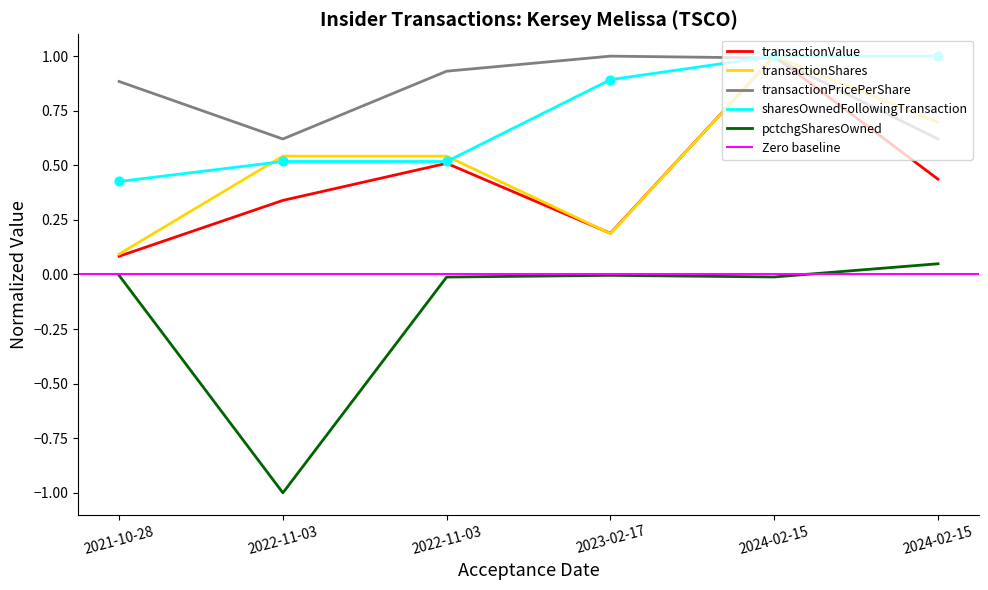

Which series contains the lowest Y value?

pctchgSharesOwned